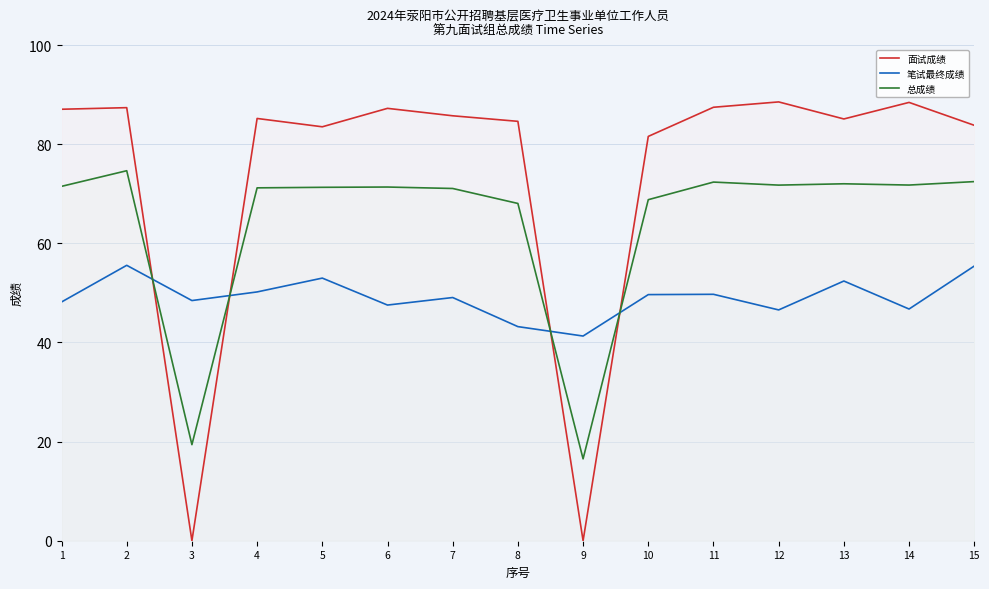

Where is the first local maximum for 笔试最终成绩?

2